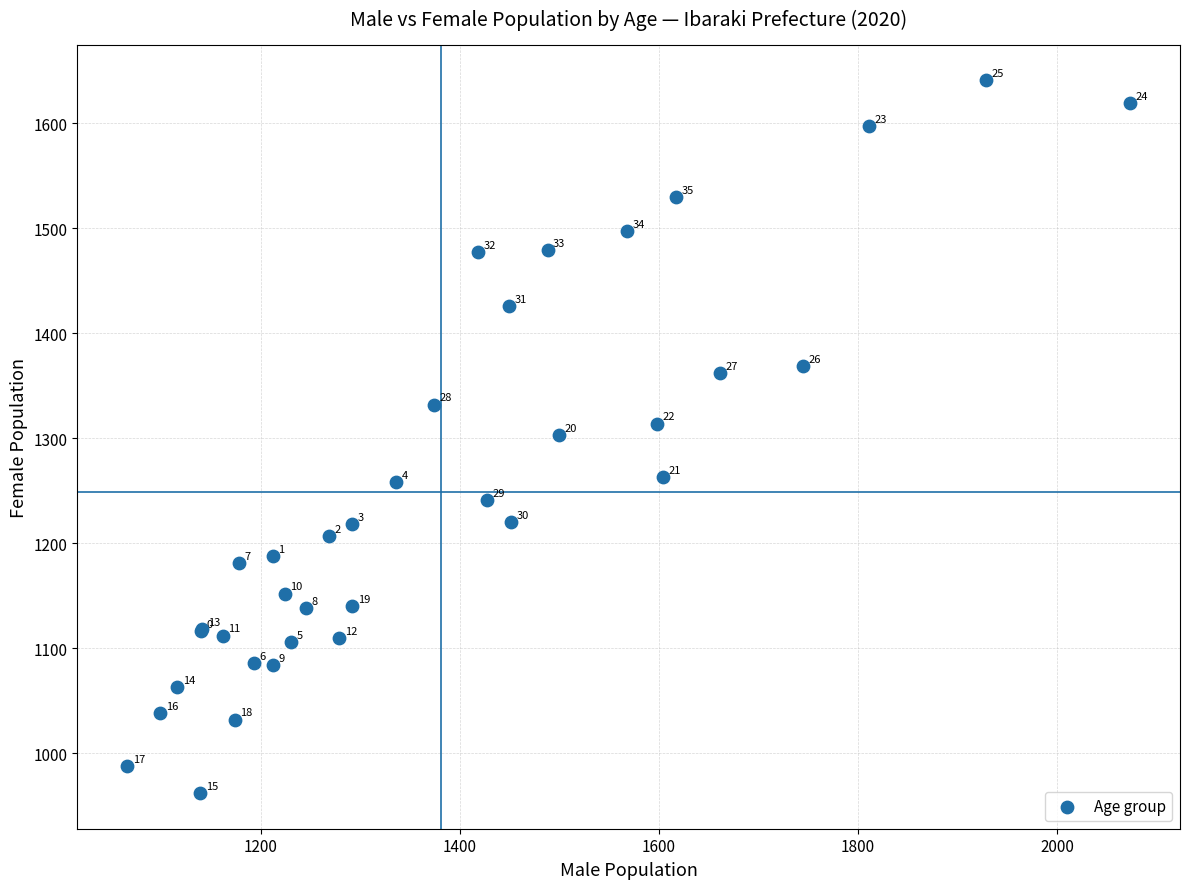

What Y value in the scatter plot is closest to 1301?

1303